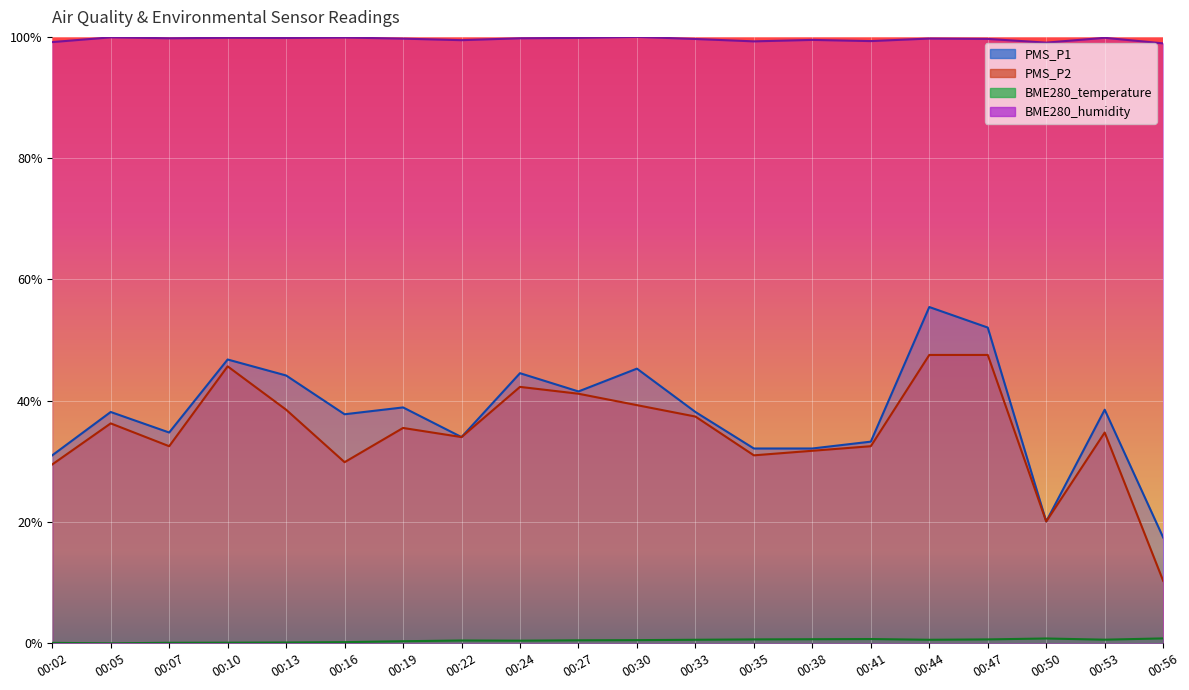

Between 00:50 and 00:56, which is larger?

00:50